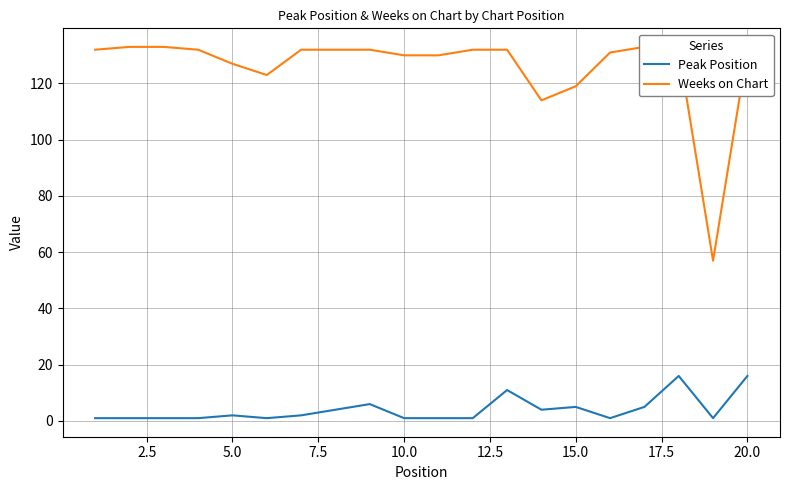

Does the chart display data point markers on the line(s)?

No